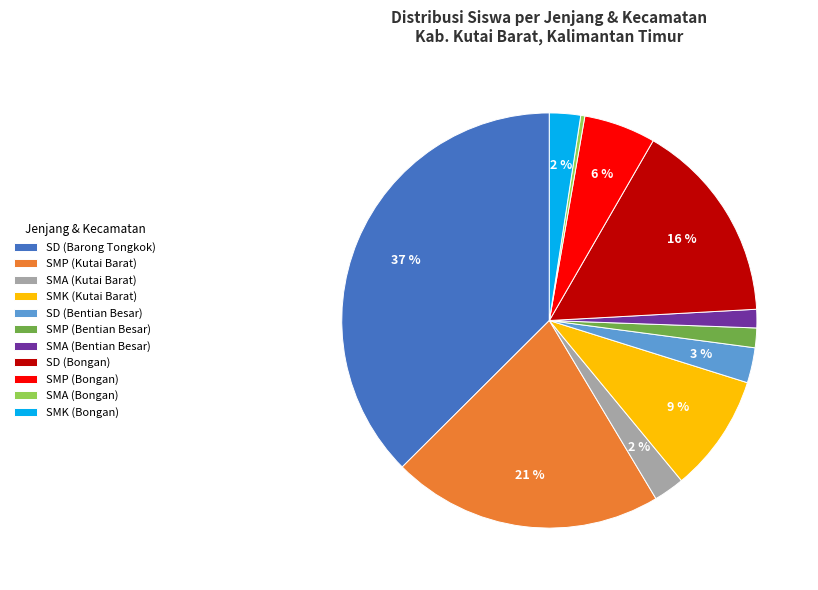

How many segments does this pie chart have?

11